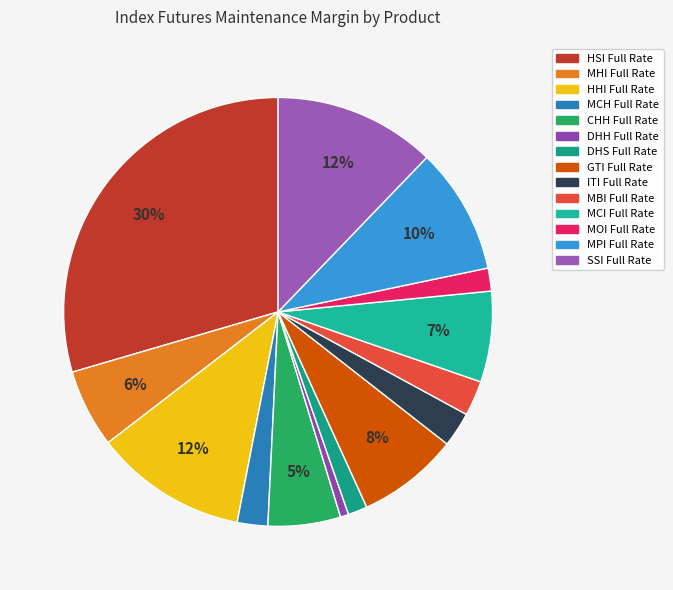

Does ITI Full Rate account for over 50% of the chart?

No